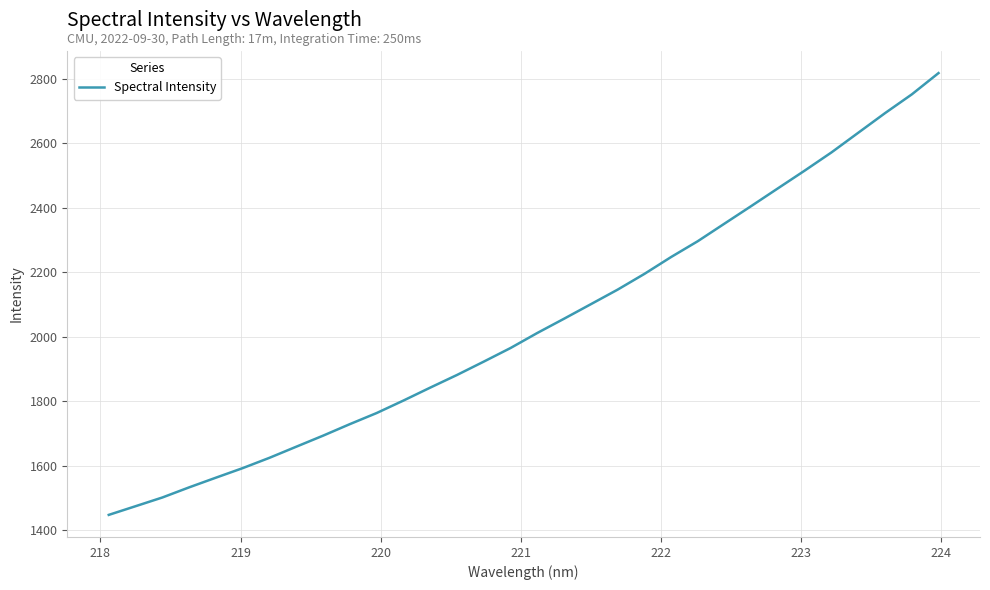

What is the smallest value displayed?

1448.1